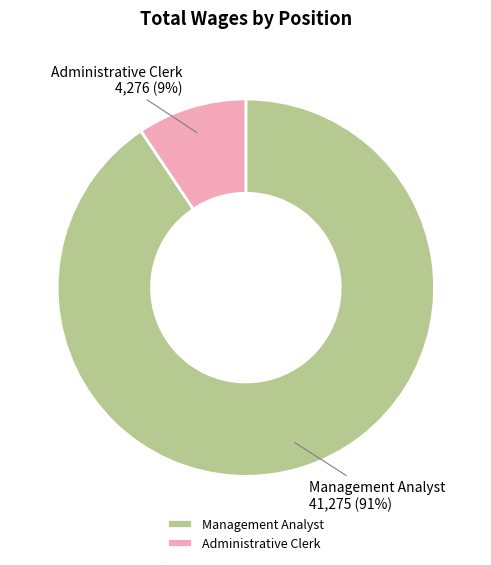

How many slices are in this pie chart?

2